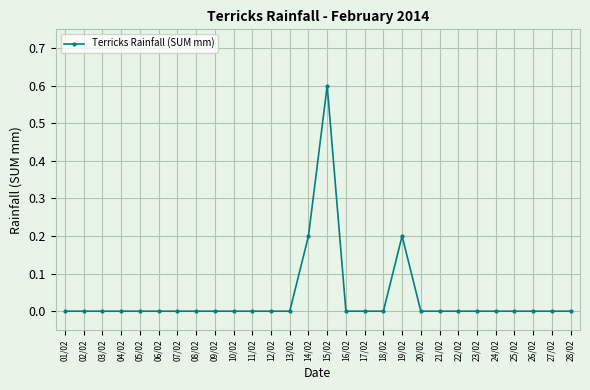

True or false: the data has more than 1 interior local peaks.

True